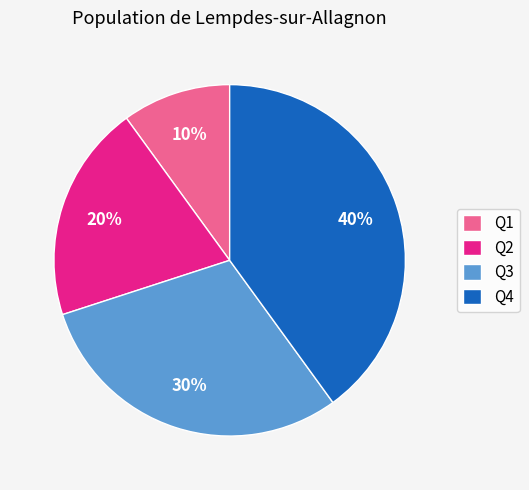

True or false: Q4 accounts for 52% of the total.

False